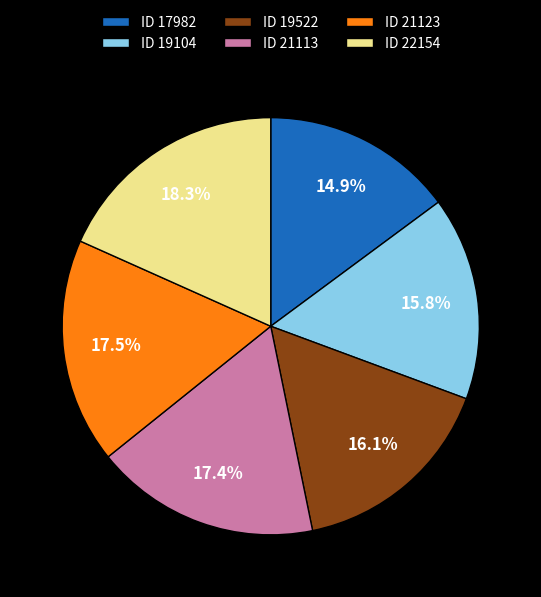

Count the number of slices in the pie.

6